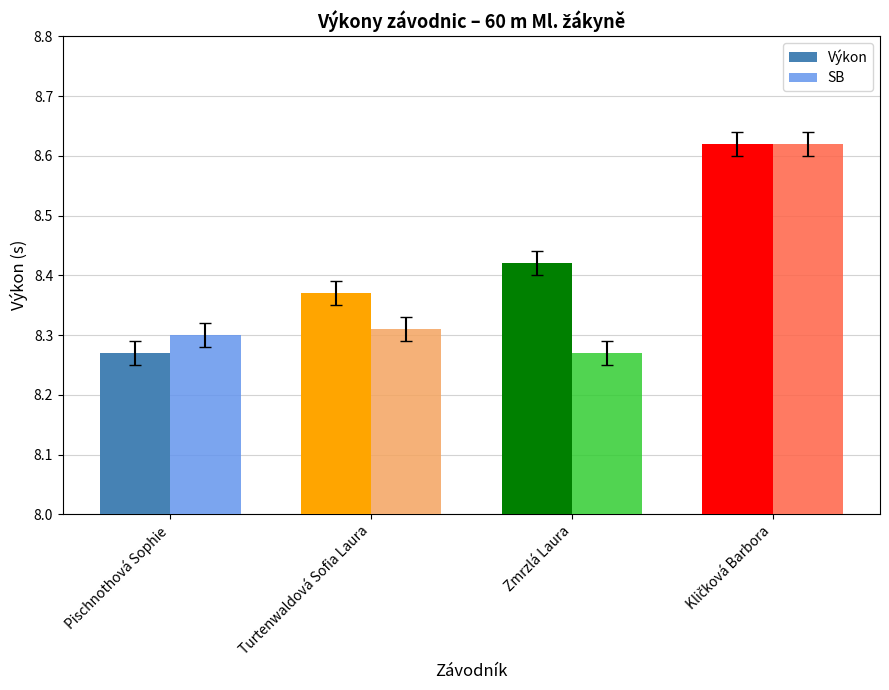

Which category has the lowest value in the SB series?

Zmrzlá Laura